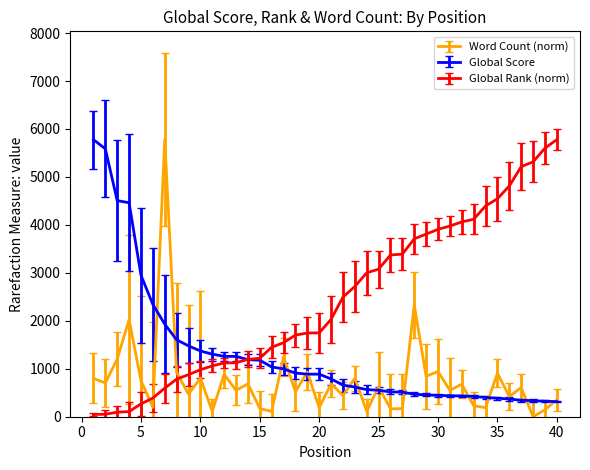

List the series in order of their overall mean, highest first.

Global Rank (norm), Global Score, Word Count (norm)